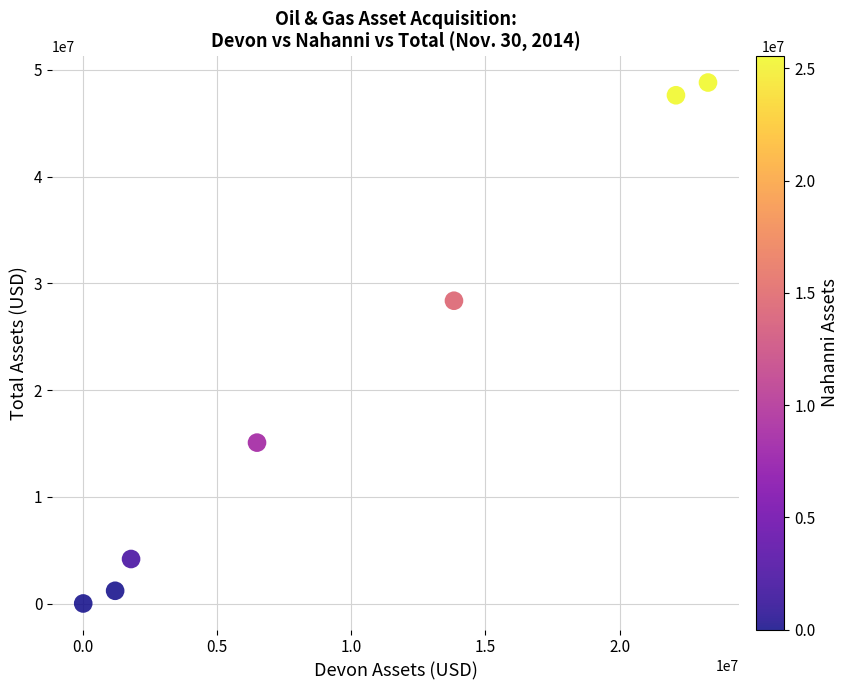

What Y value in the scatter plot is closest to 24414488?

28375788